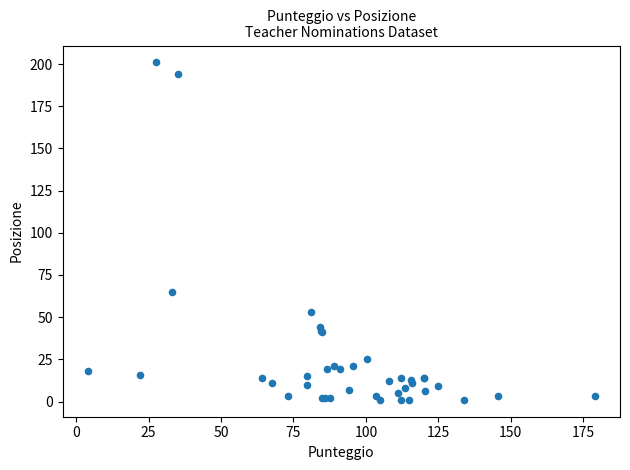

What Y value in the scatter plot is closest to 101?

65